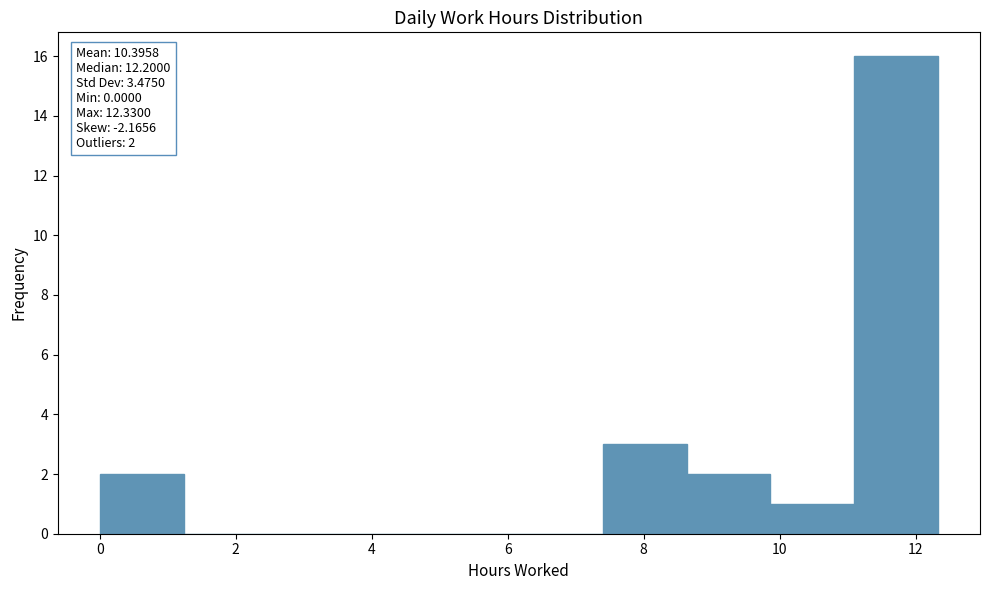

Over which range of the x-axis is the bar tallest?

11.0 to 12.4